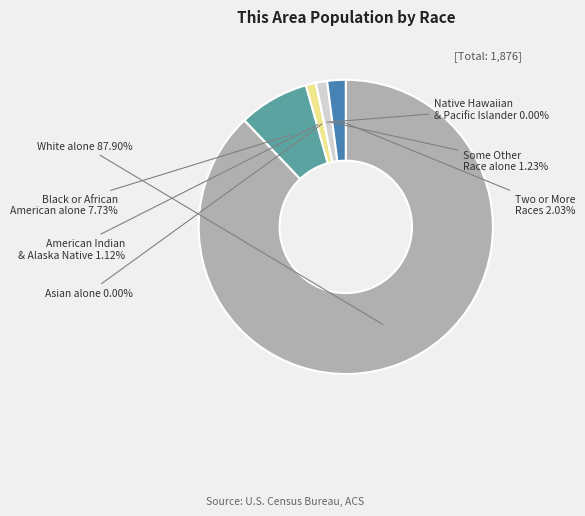

What is the change in value from American Indian and Alaska Native to Asian alone?

-21